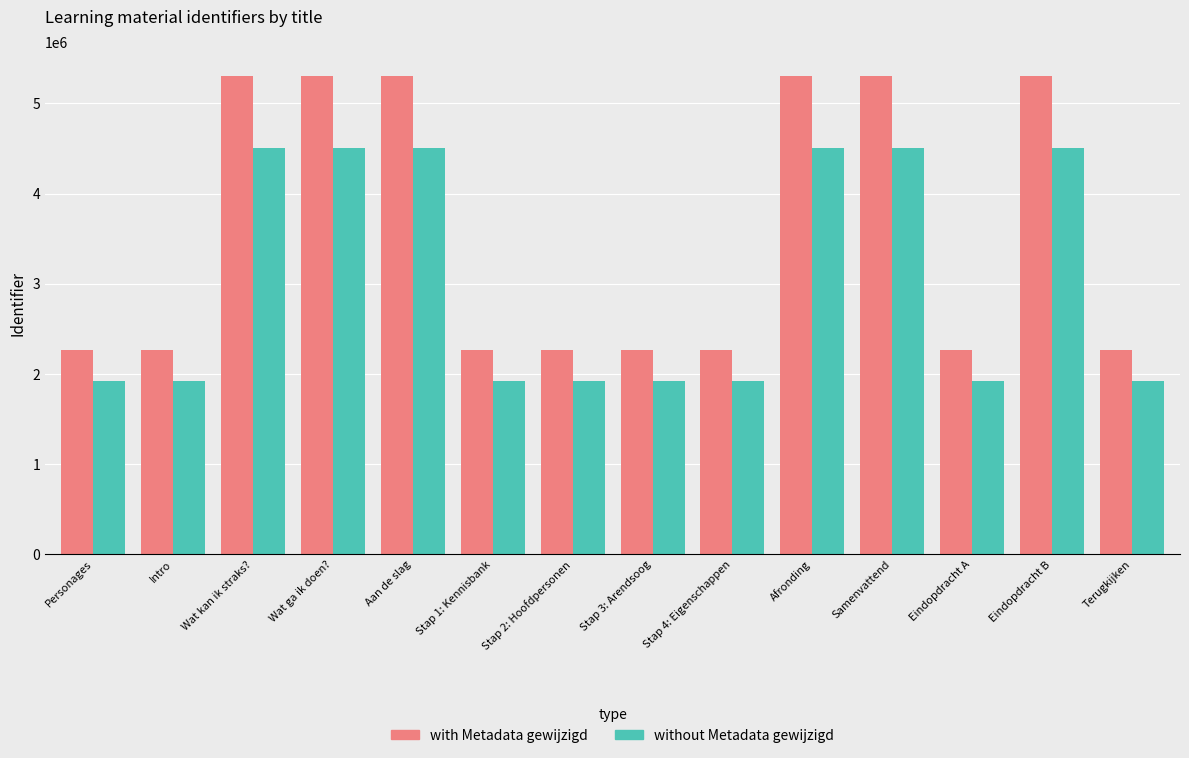

Is it true that with Metadata gewijzigd equals 1464118 at Terugkijken?

False